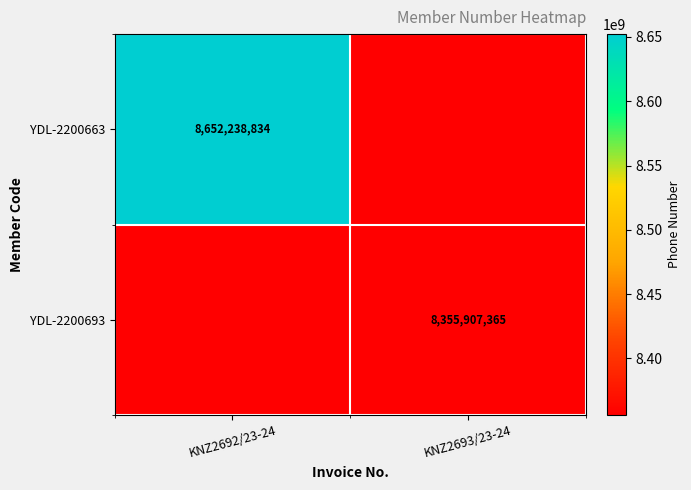

True or false: YDL-2200693 has a value of 11407361581 at KNZ2693/23-24.

False